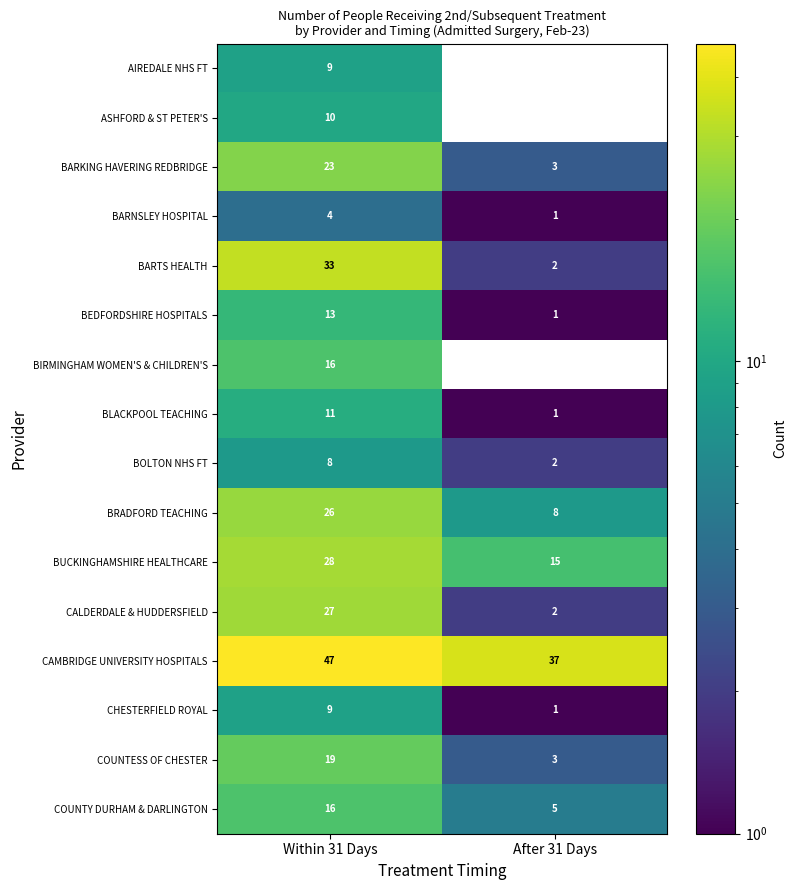

Where is AIREDALE NHS FT nearest to the value 4?

After 31 Days